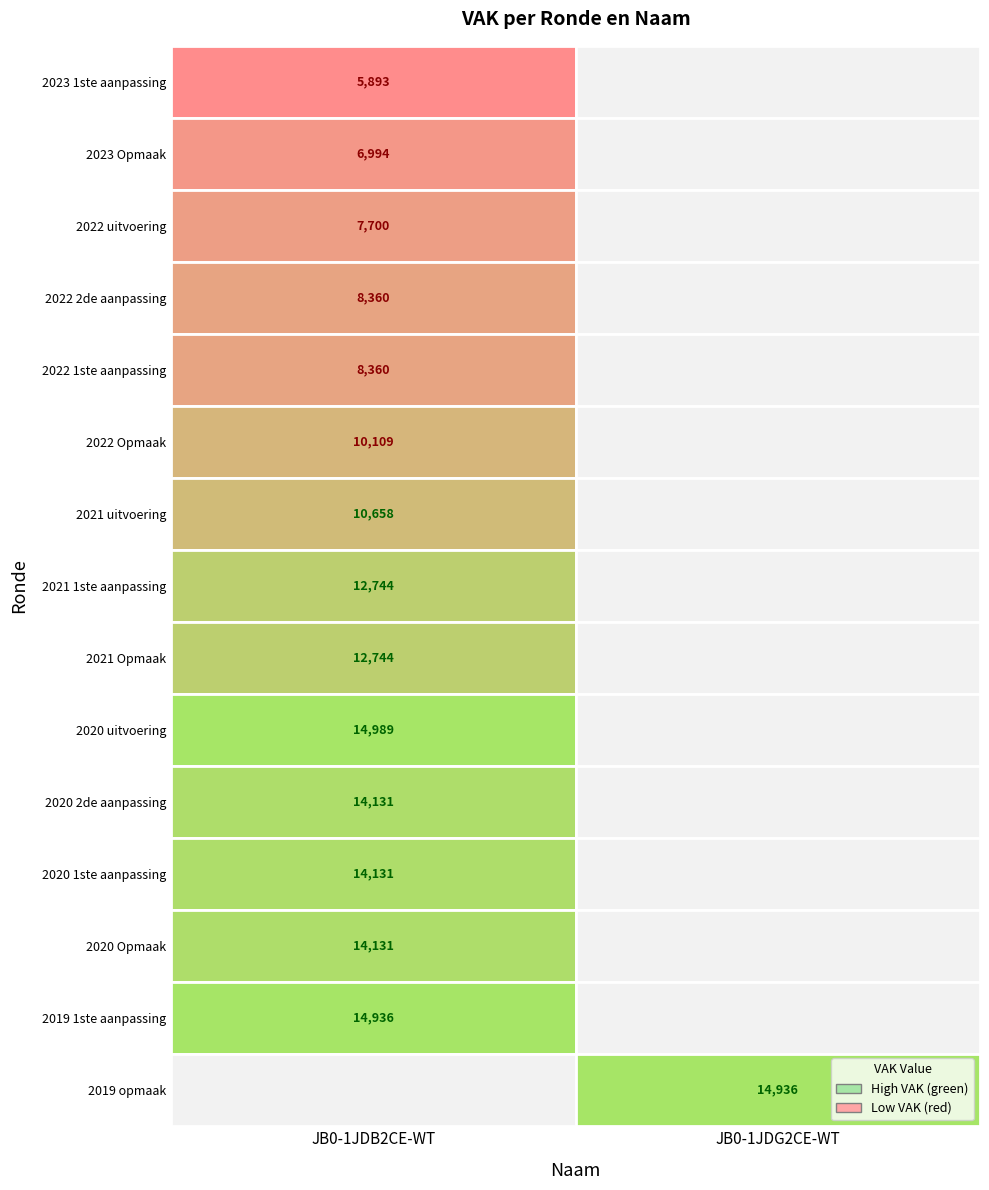

What is the sum of the values at 2019 opmaak and 2020 Opmaak?

29067